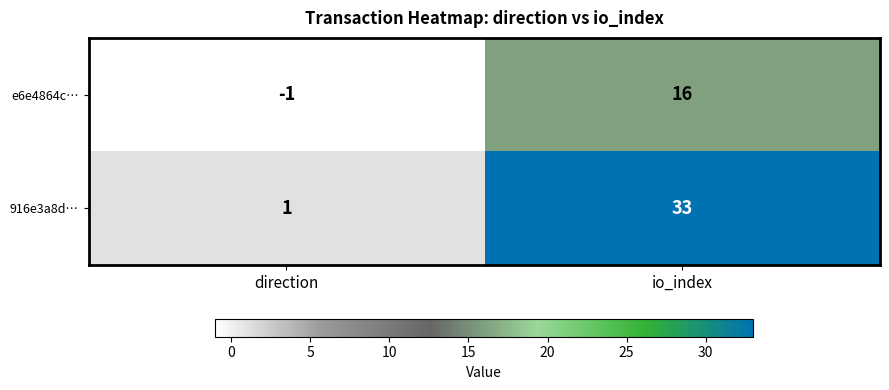

Between direction and io_index, which series saw the biggest shift?

916e3a8d…